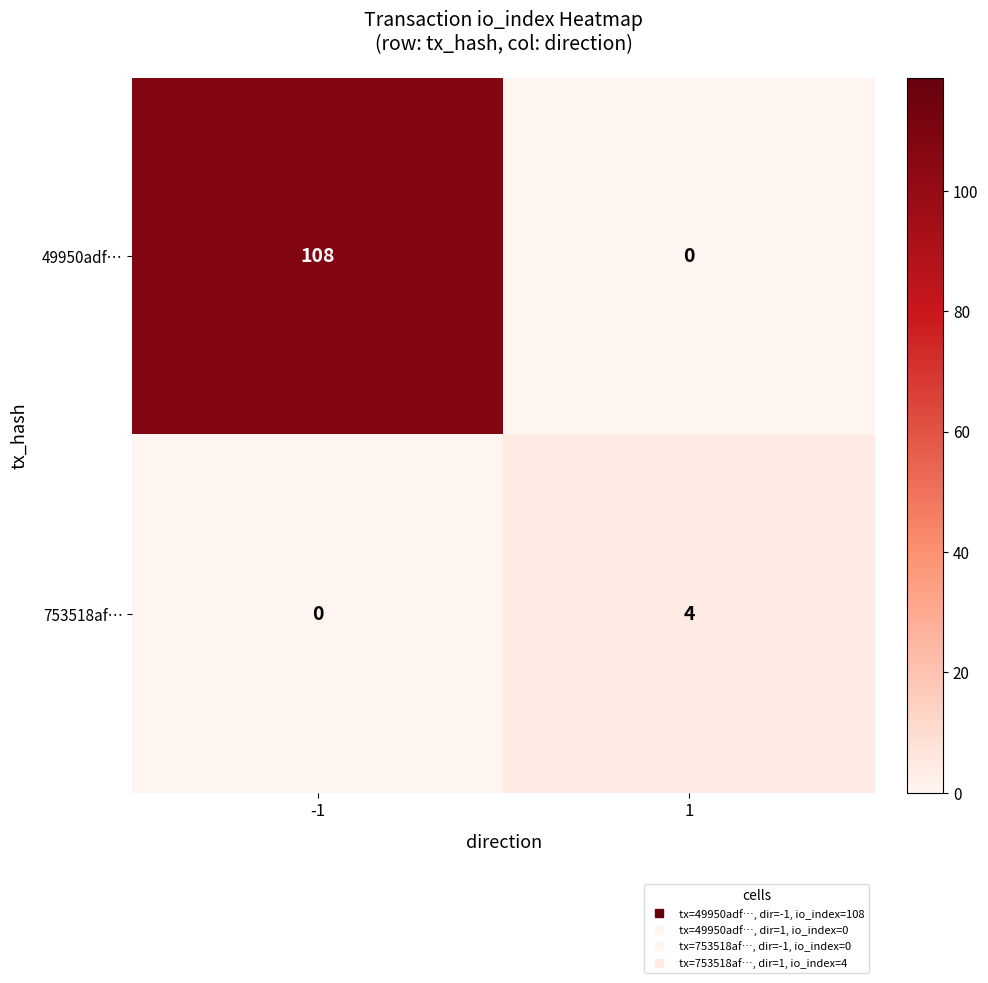

What is the total value across all series at -1?

108